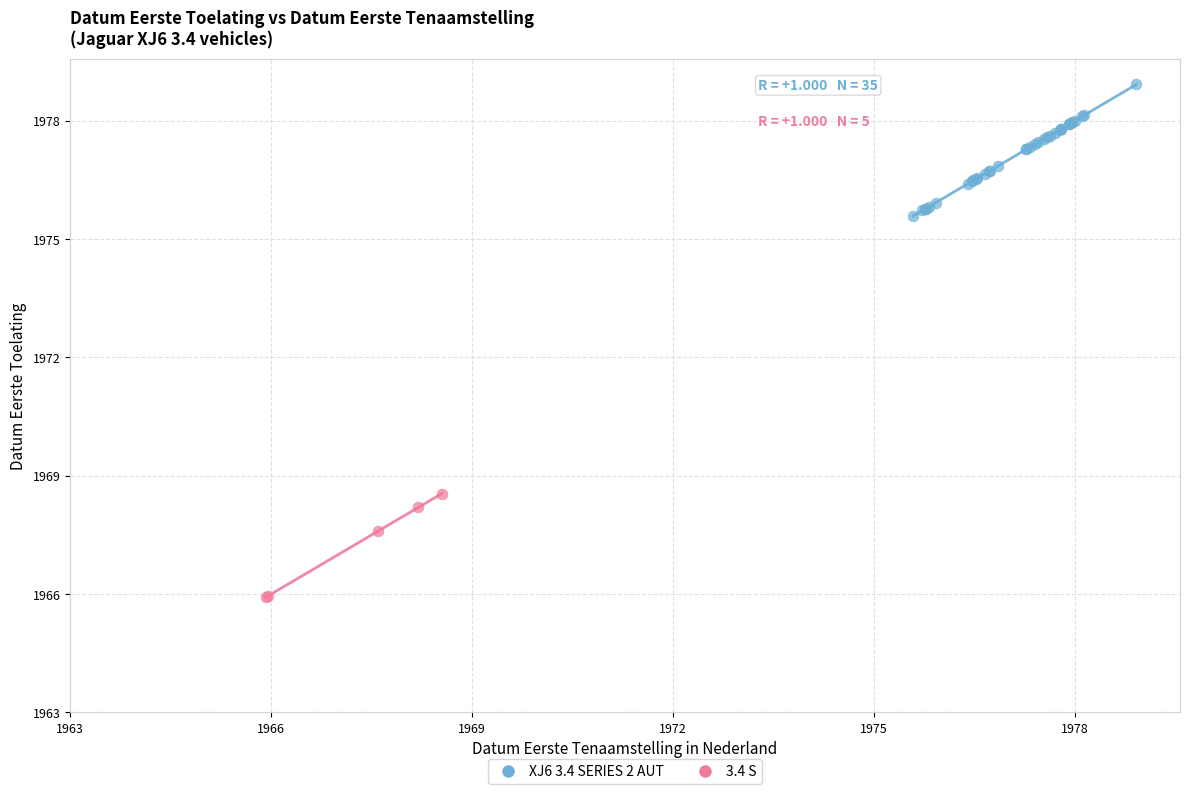

Which series contains the highest Y value?

XJ6 3.4 SERIES 2 AUT